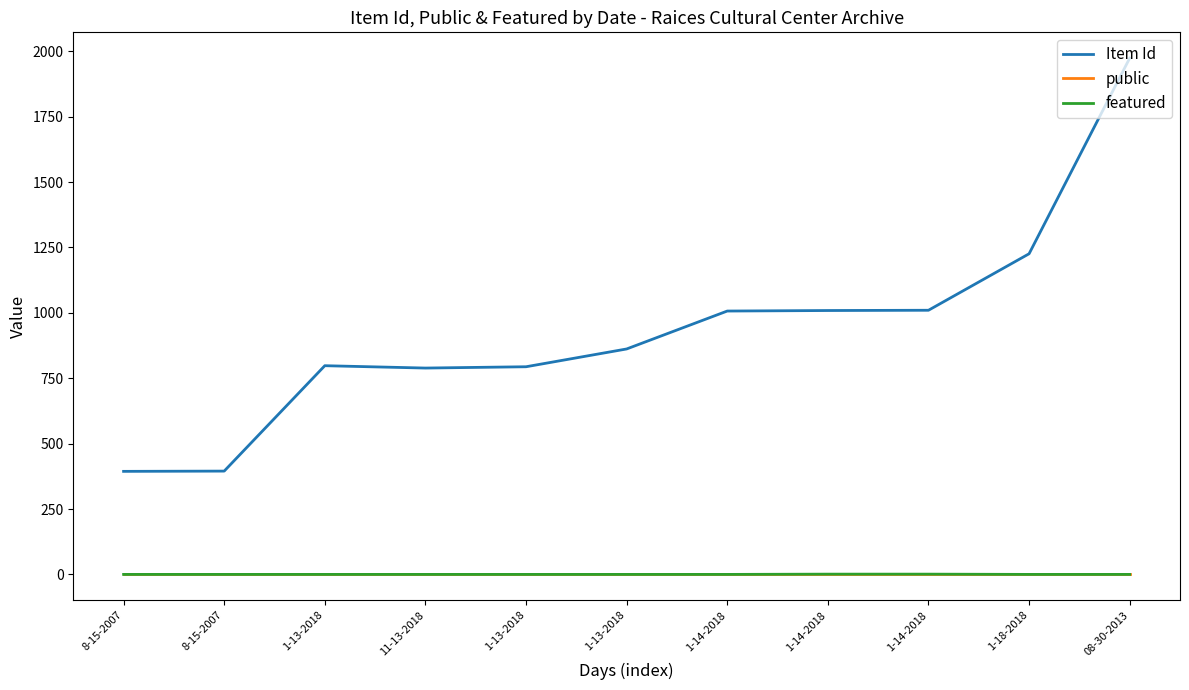

How many categories are shown in the chart?

11